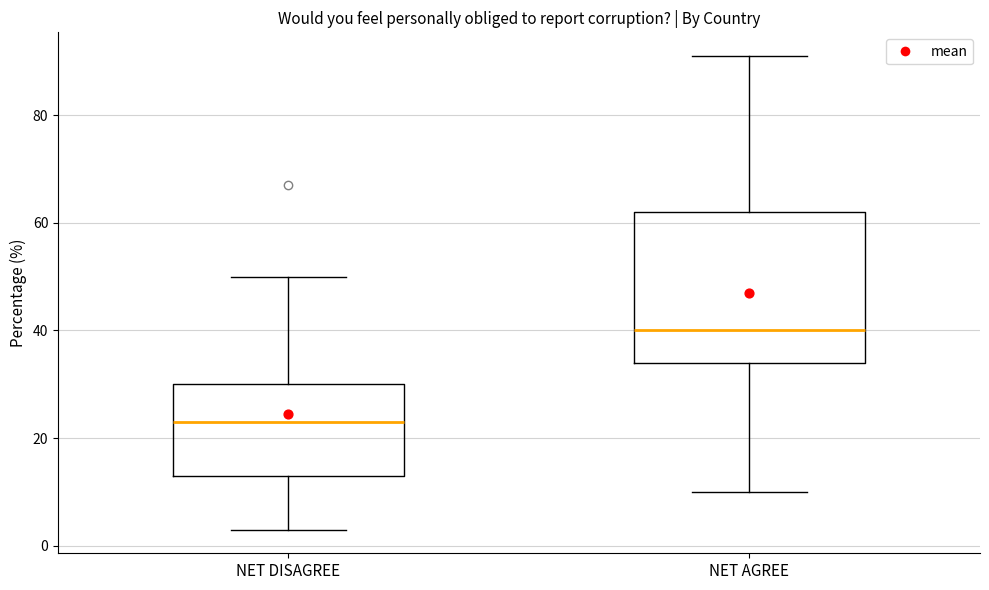

Where is the lower edge of the box for NET AGREE on the y-axis? The values are not printed on the chart, so give them approximately, as read against the axis.

34